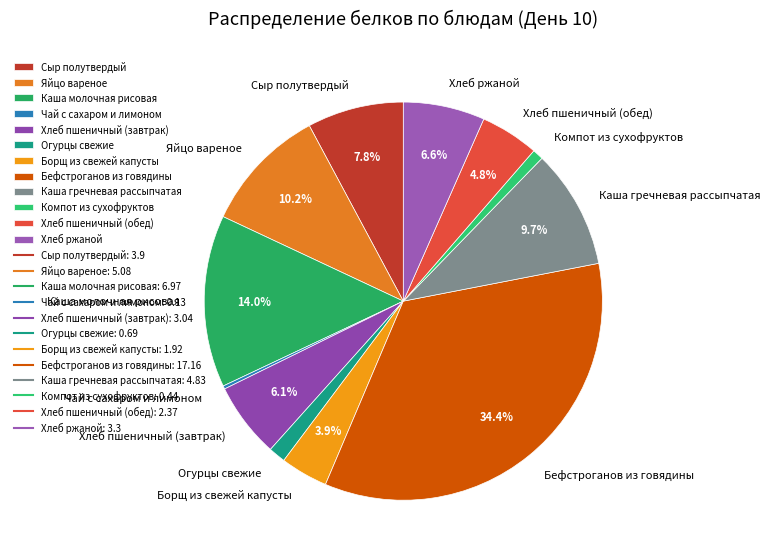

To the nearest percent, what is the difference between the Сыр полутвердый and Яйцо вареное slice percentages?

2%